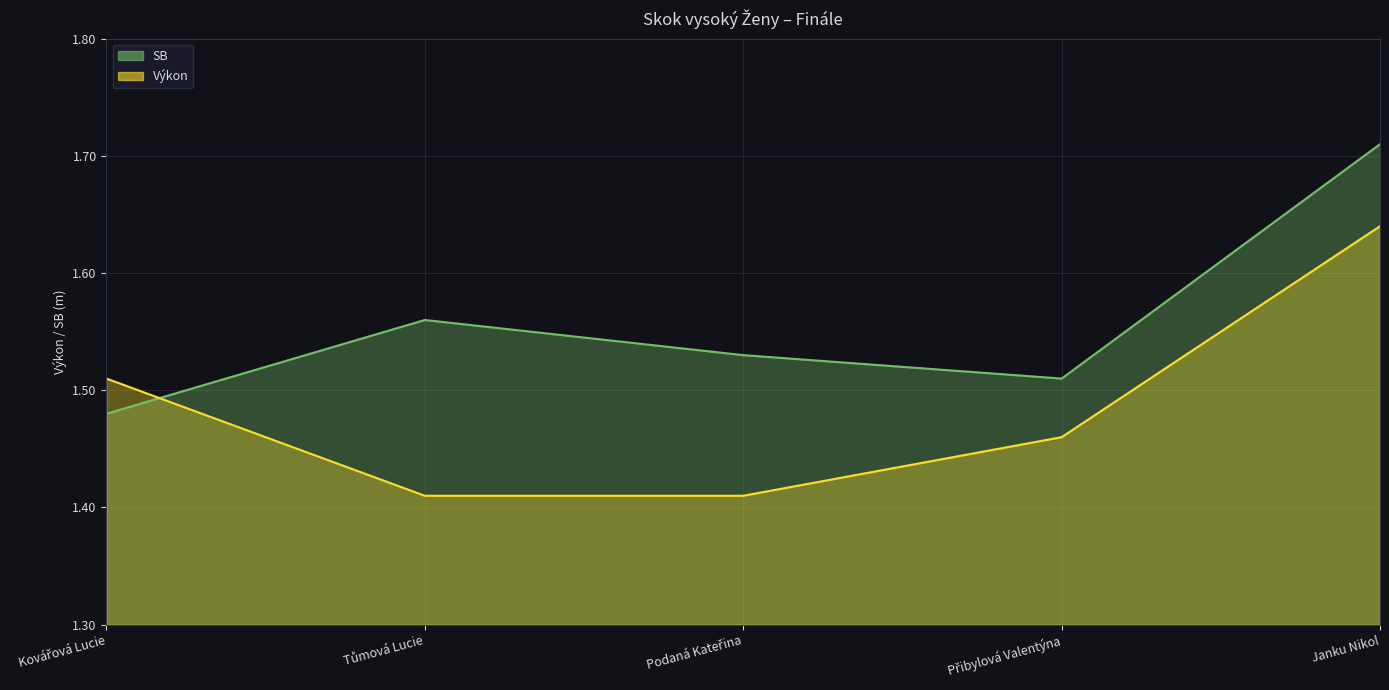

Which category has the lowest value across all series?

Tůmová Lucie